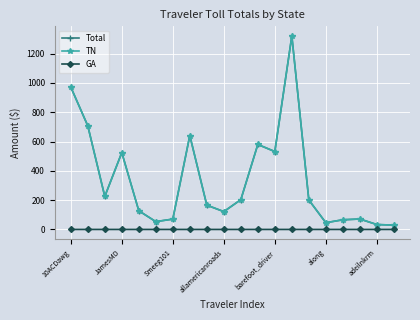

In Total, how many points are higher than both neighbors (excluding endpoints)?

5